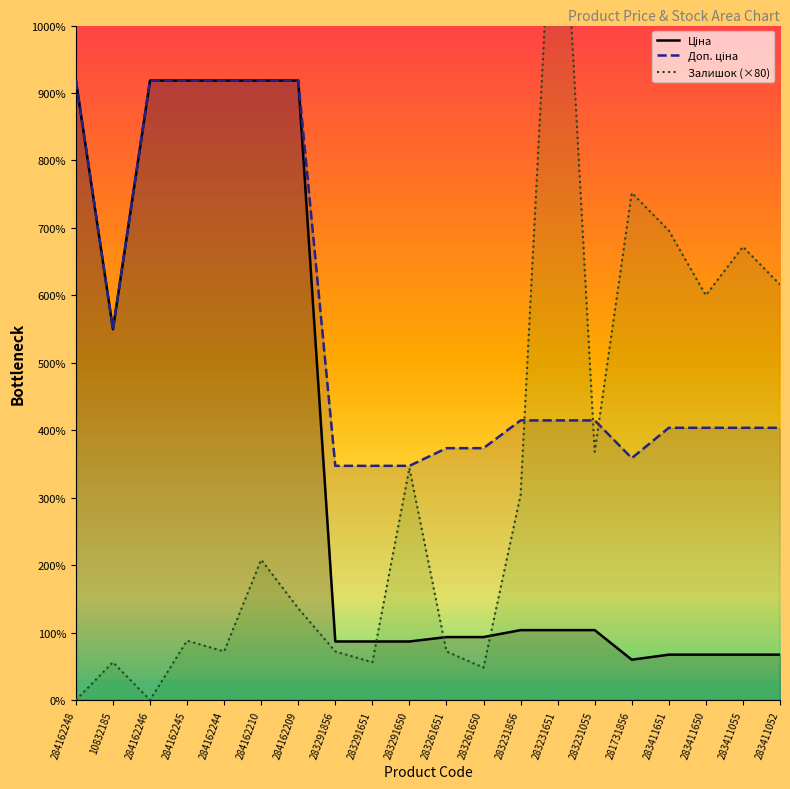

Which series has the largest range (max minus min)?

Залишок